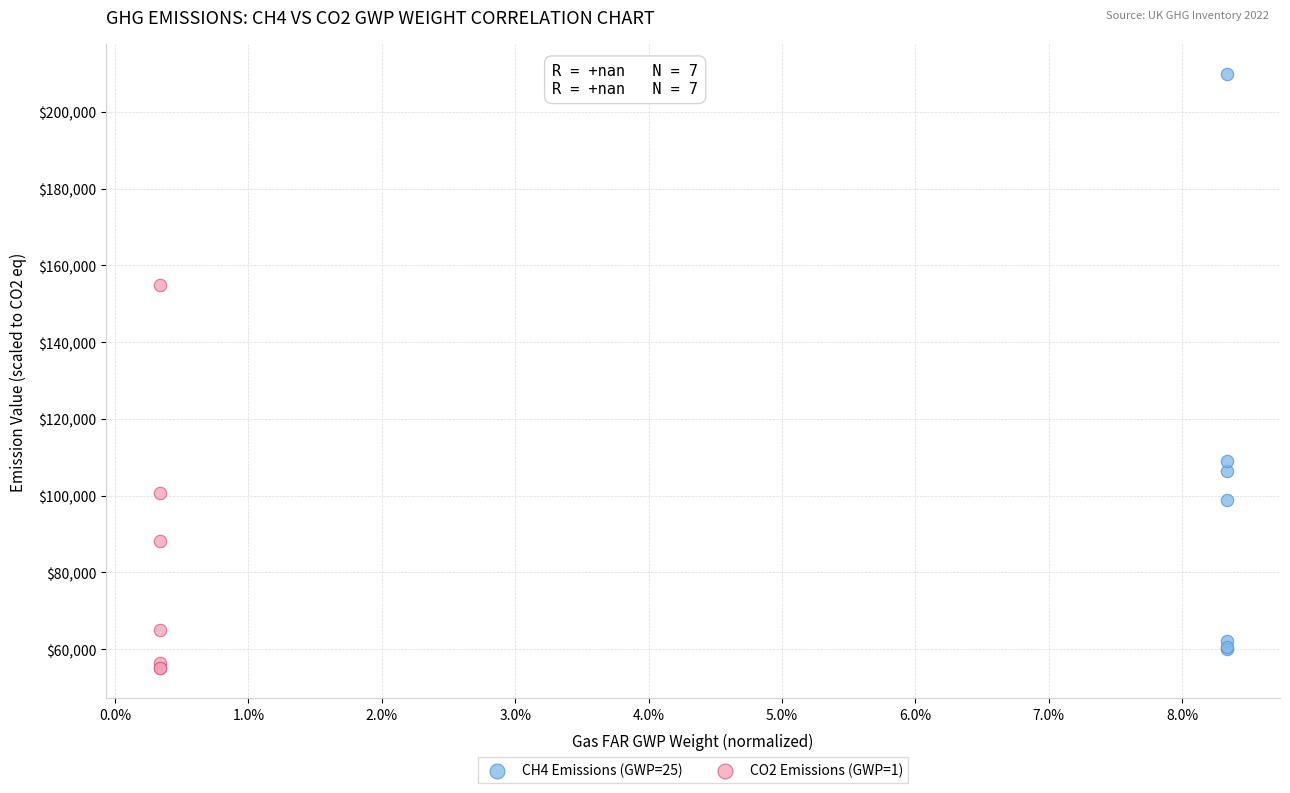

What are all the series names shown in the legend?

CH4 Emissions (GWP=25), CO2 Emissions (GWP=1)